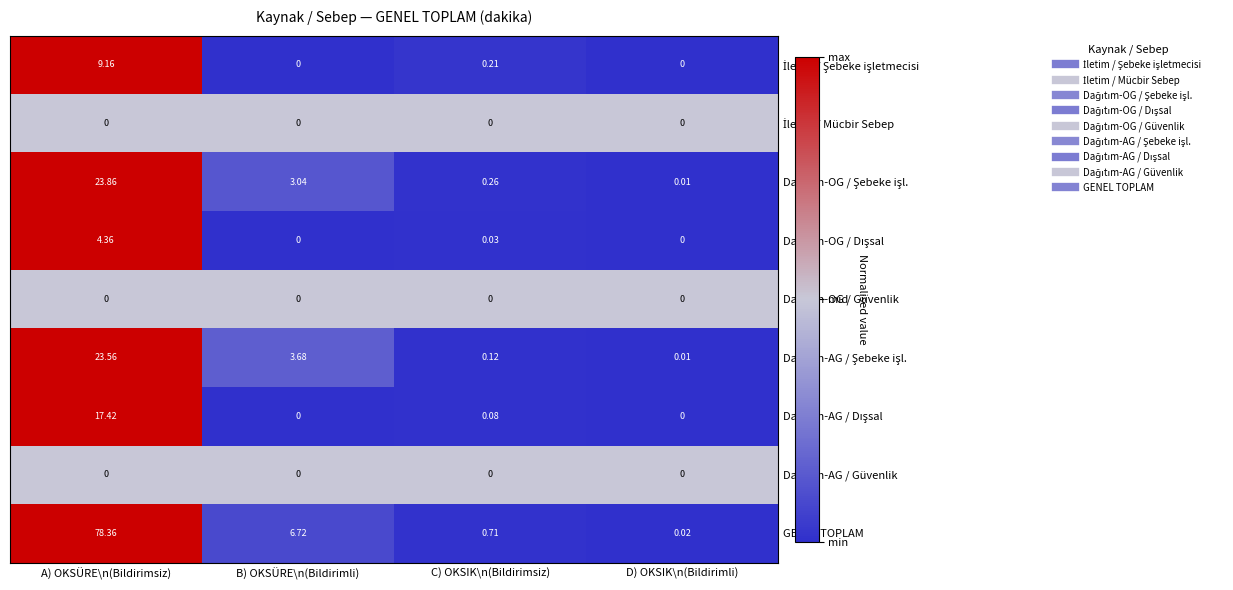

Between B) OKSÜRE\n(Bildirimli) and C) OKSIK\n(Bildirimsiz), which series saw the biggest shift?

GENEL TOPLAM